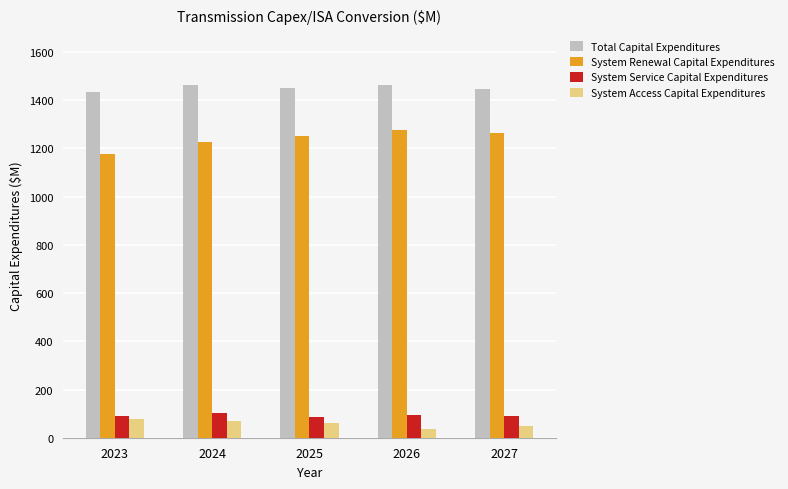

True or false: System Service Capital Expenditures has a value of 36.4 at 2023.

False